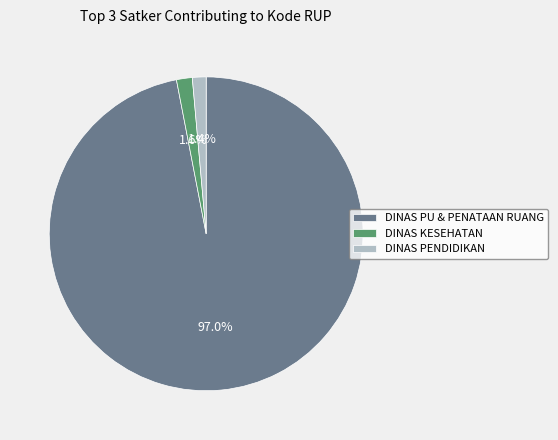

Which has a higher value, DINAS PENDIDIKAN or DINAS PU & PENATAAN RUANG?

DINAS PU & PENATAAN RUANG